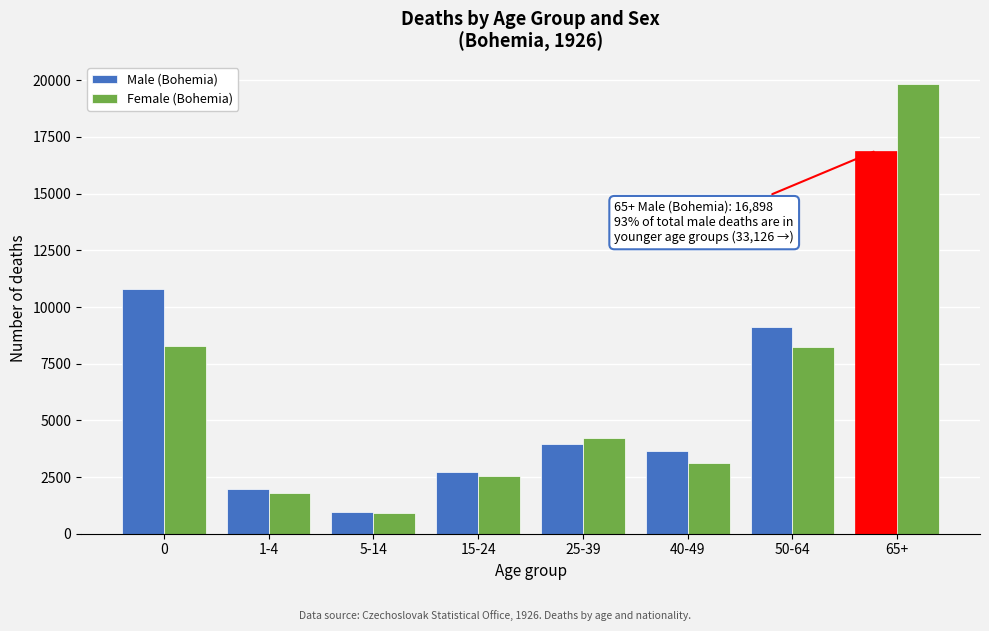

The value of Female (Bohemia) at 15-24 is 2535. True or false?

True